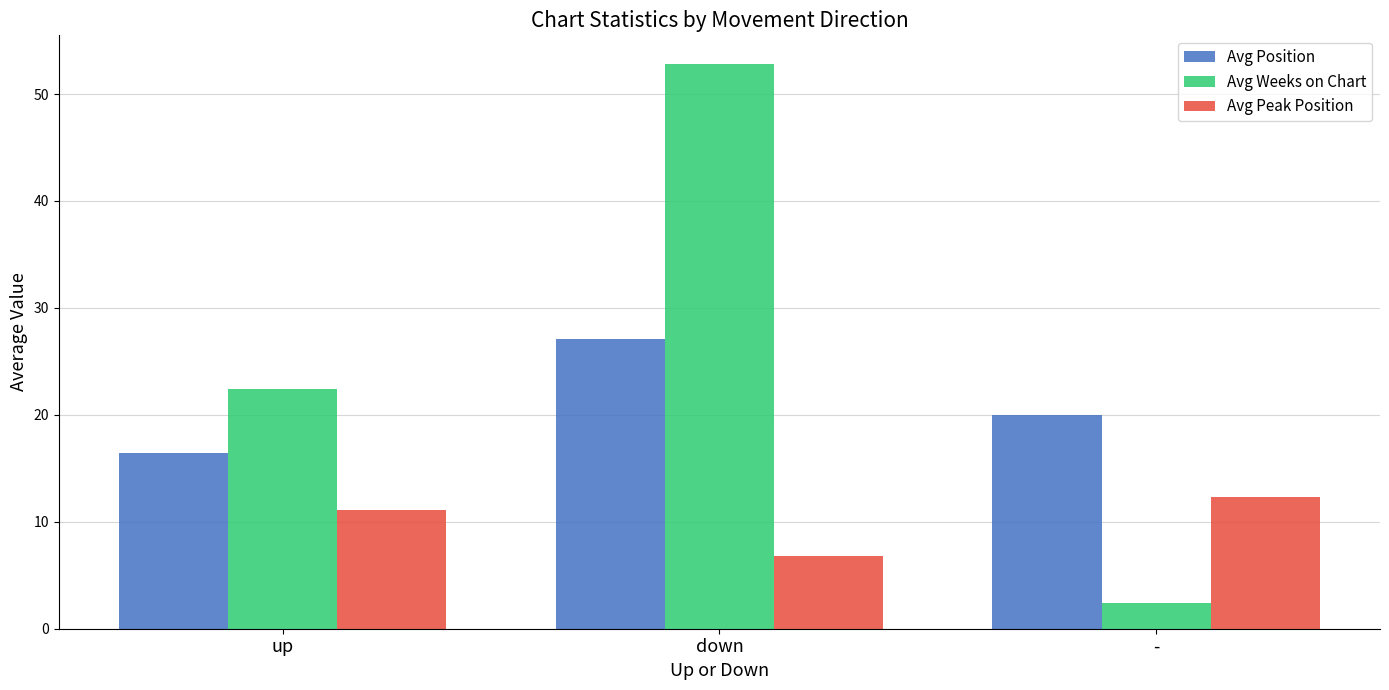

How many values in the Avg Peak Position series exceed 11?

2